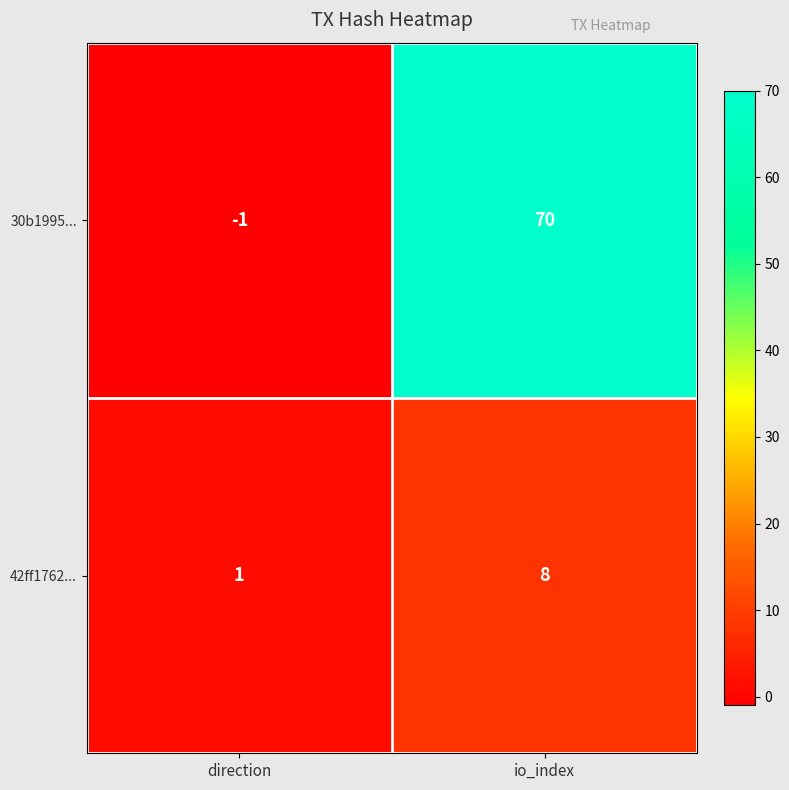

Which series has the largest range (max minus min)?

30b1995...